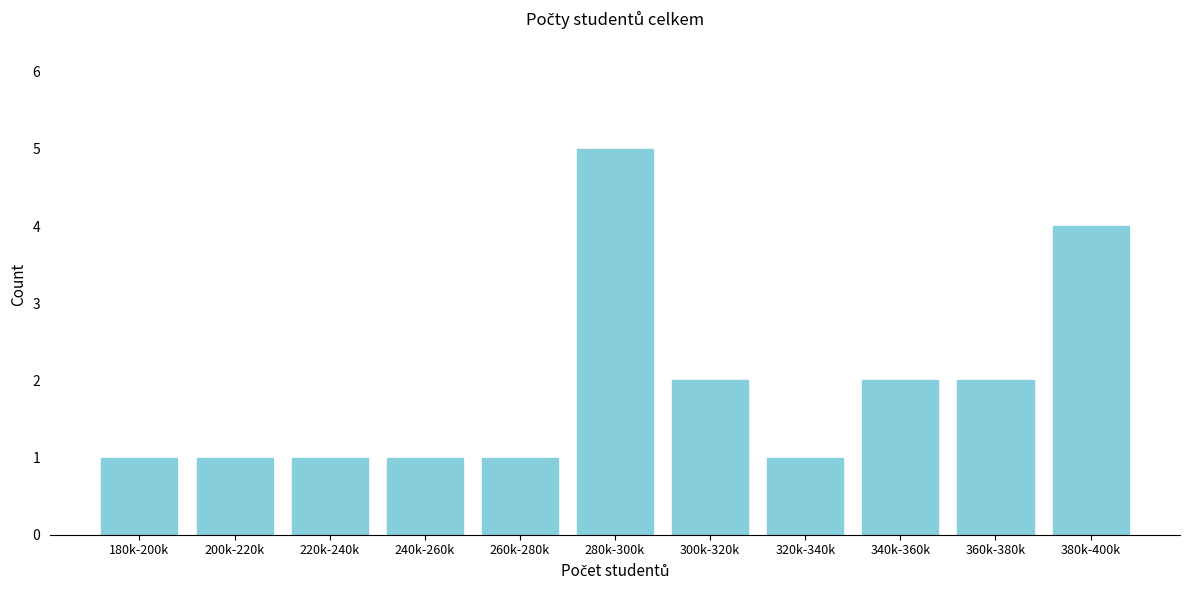

Reading left to right, what are all the values shown in this chart?

1	1	1	1	1	5	2	1	2	2	4